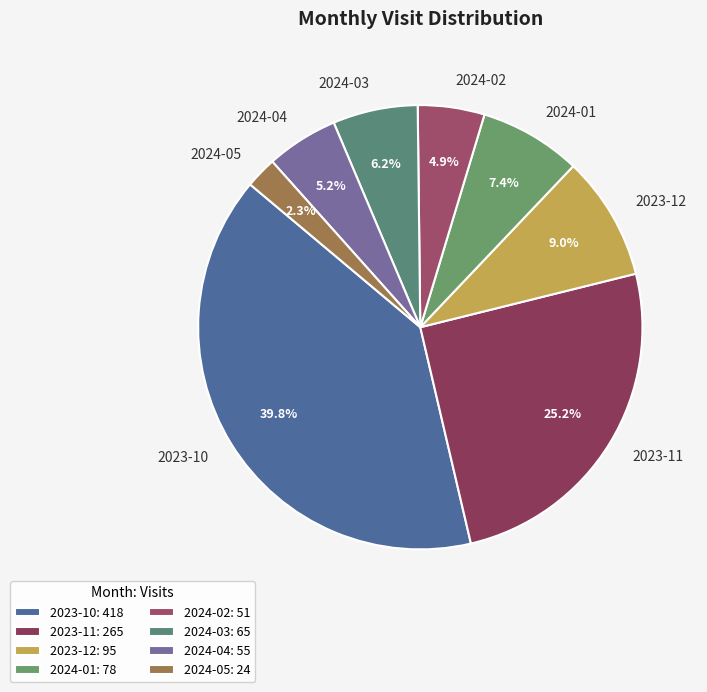

Is it true that 2024-03 is 1% of the pie?

False